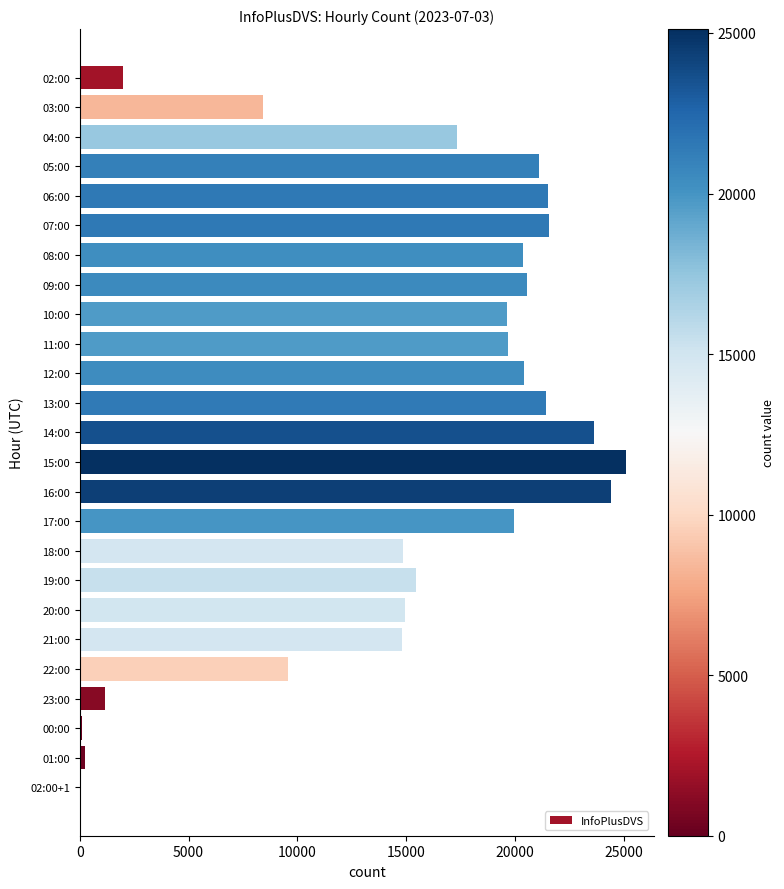

What is the ratio of the value at 03:00 to the value at 15:00?

0.3